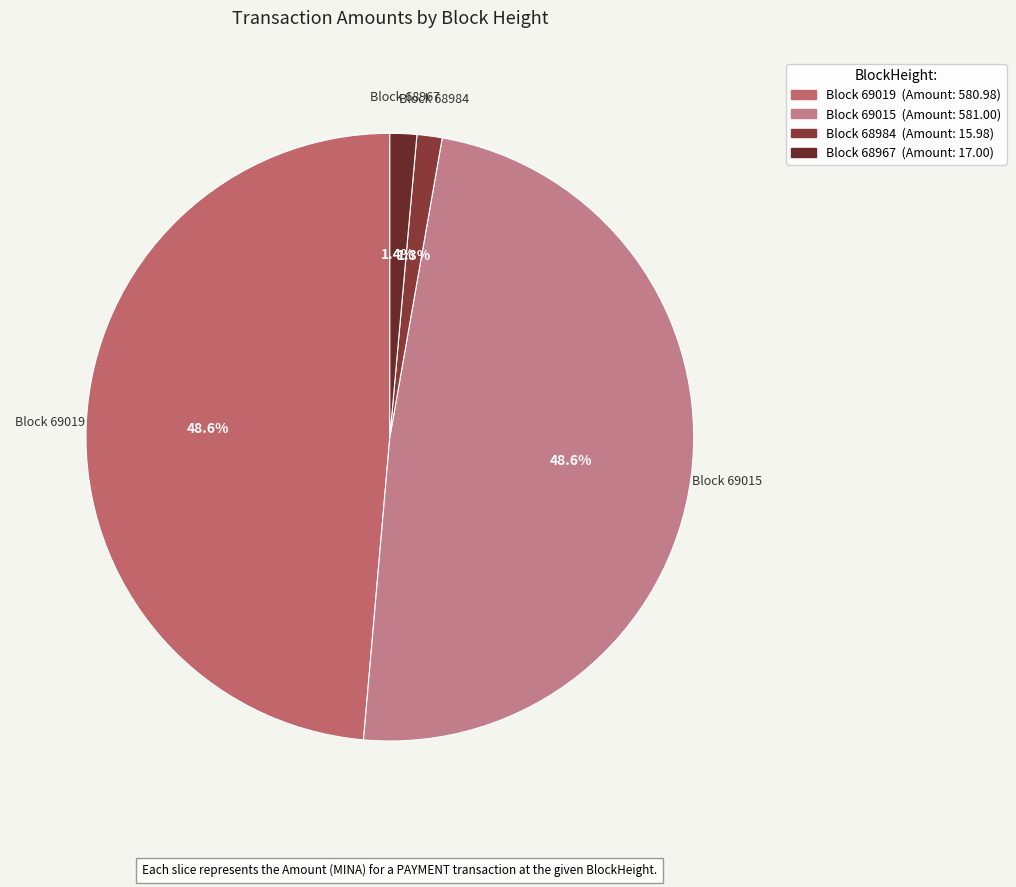

How many slices are in this pie chart?

4